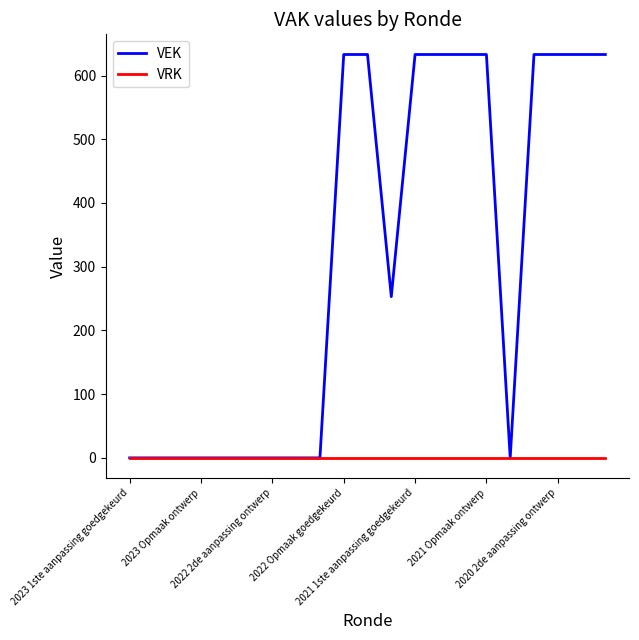

Which series has the largest range (max minus min)?

VEK